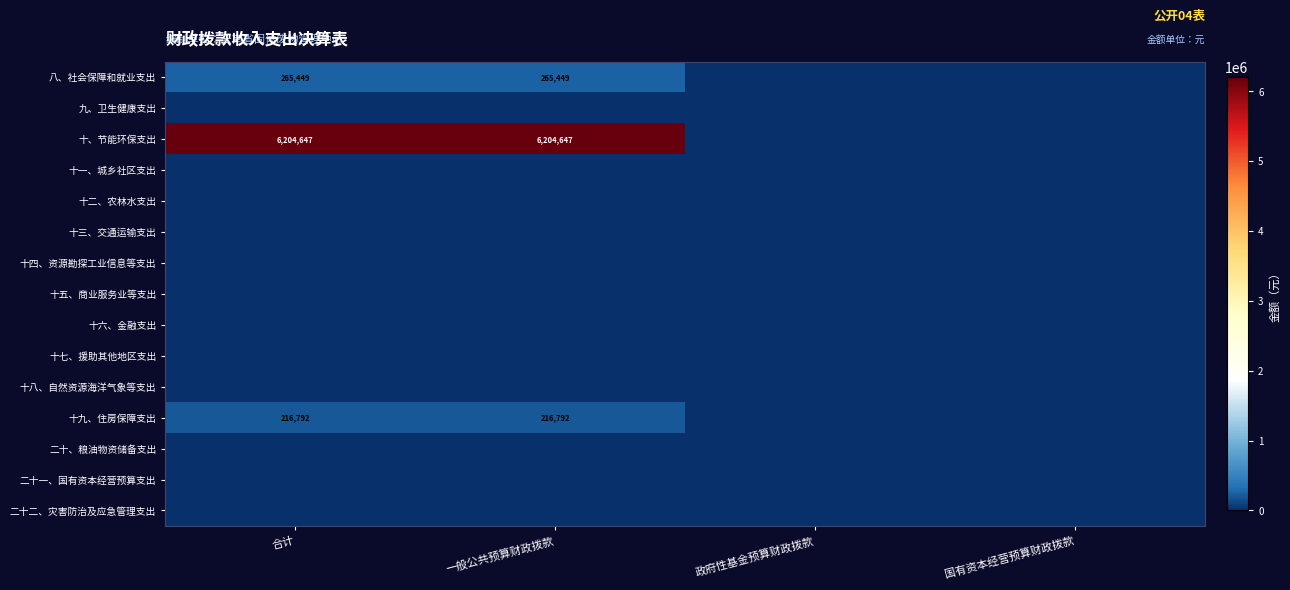

At which category is the sum across all series the highest?

合计